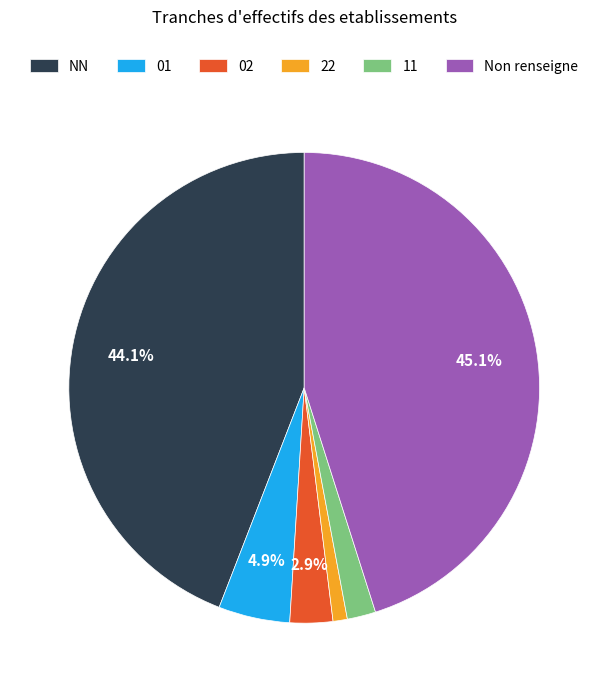

How many segments does this pie chart have?

6